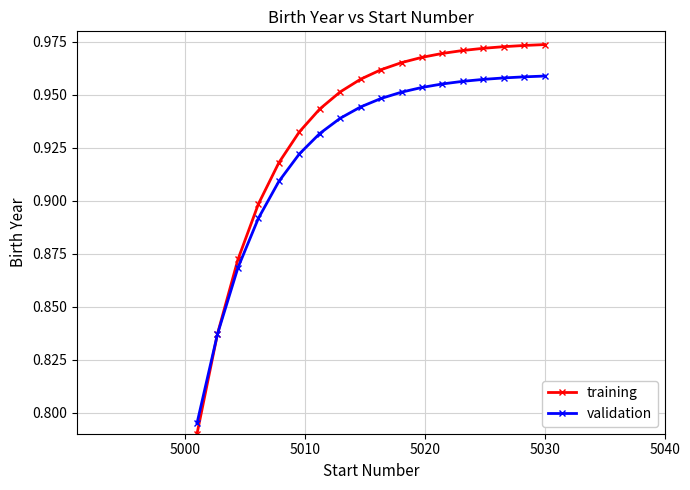

At how many categories does at least one series exceed 0?

18